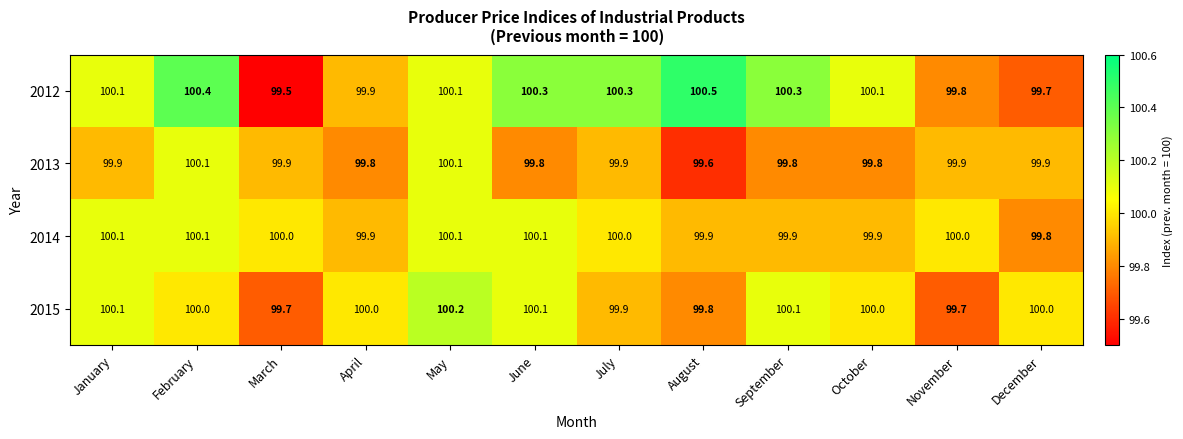

At which category is the sum across all series the highest?

February